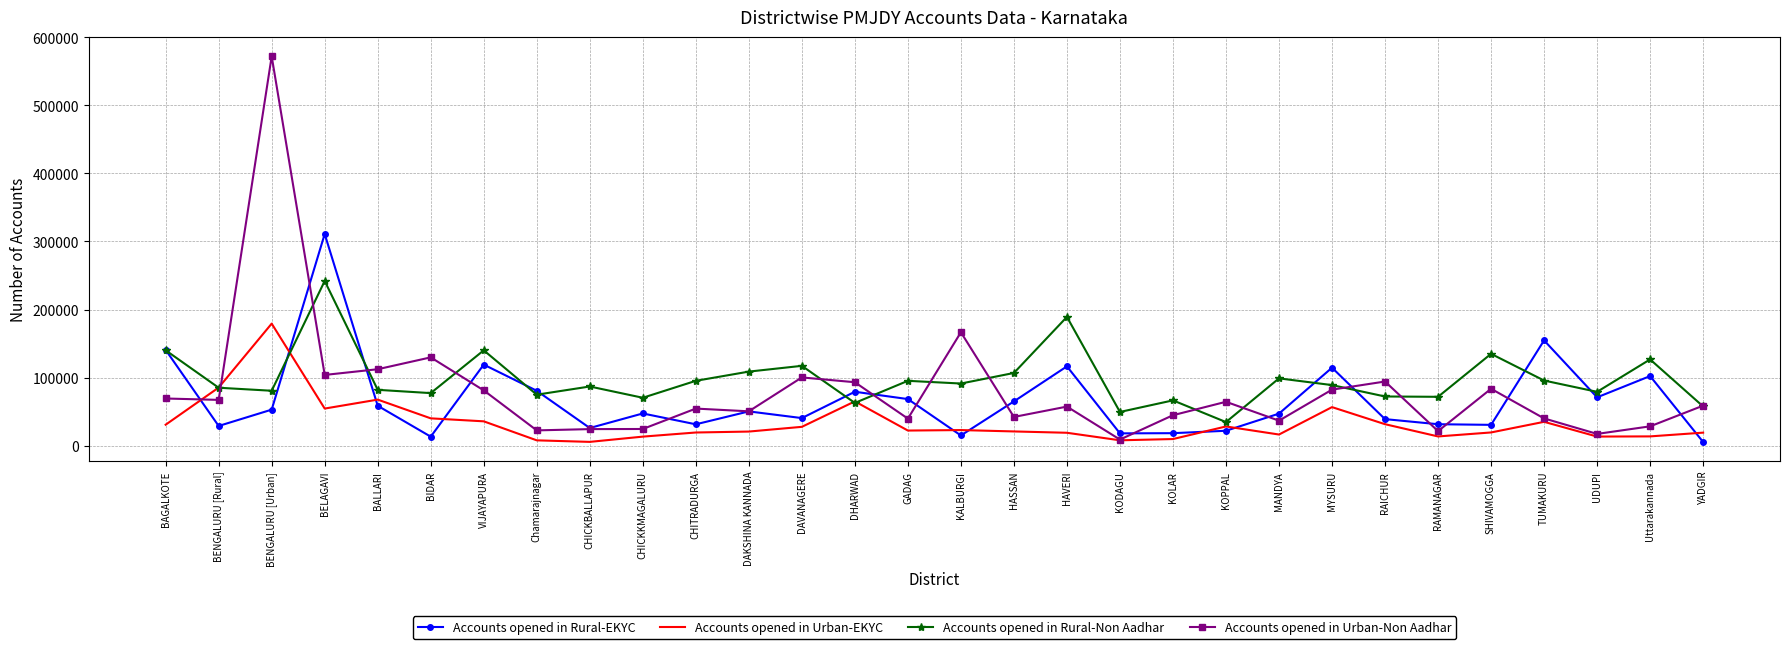

The value of Accounts opened in Urban-EKYC at BALLARI is 101800. True or false?

False